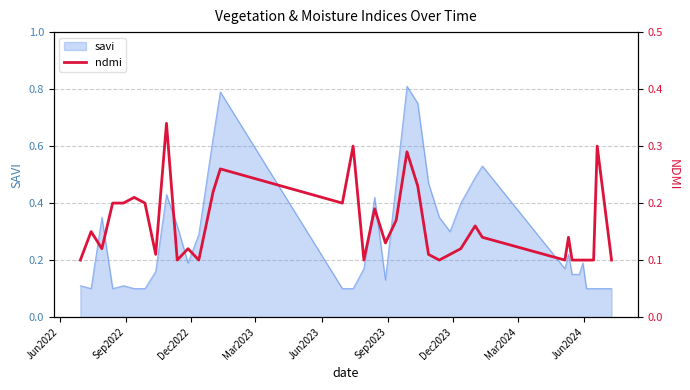

The chart shows a value of 0.1 at Mar2024. True or false?

True